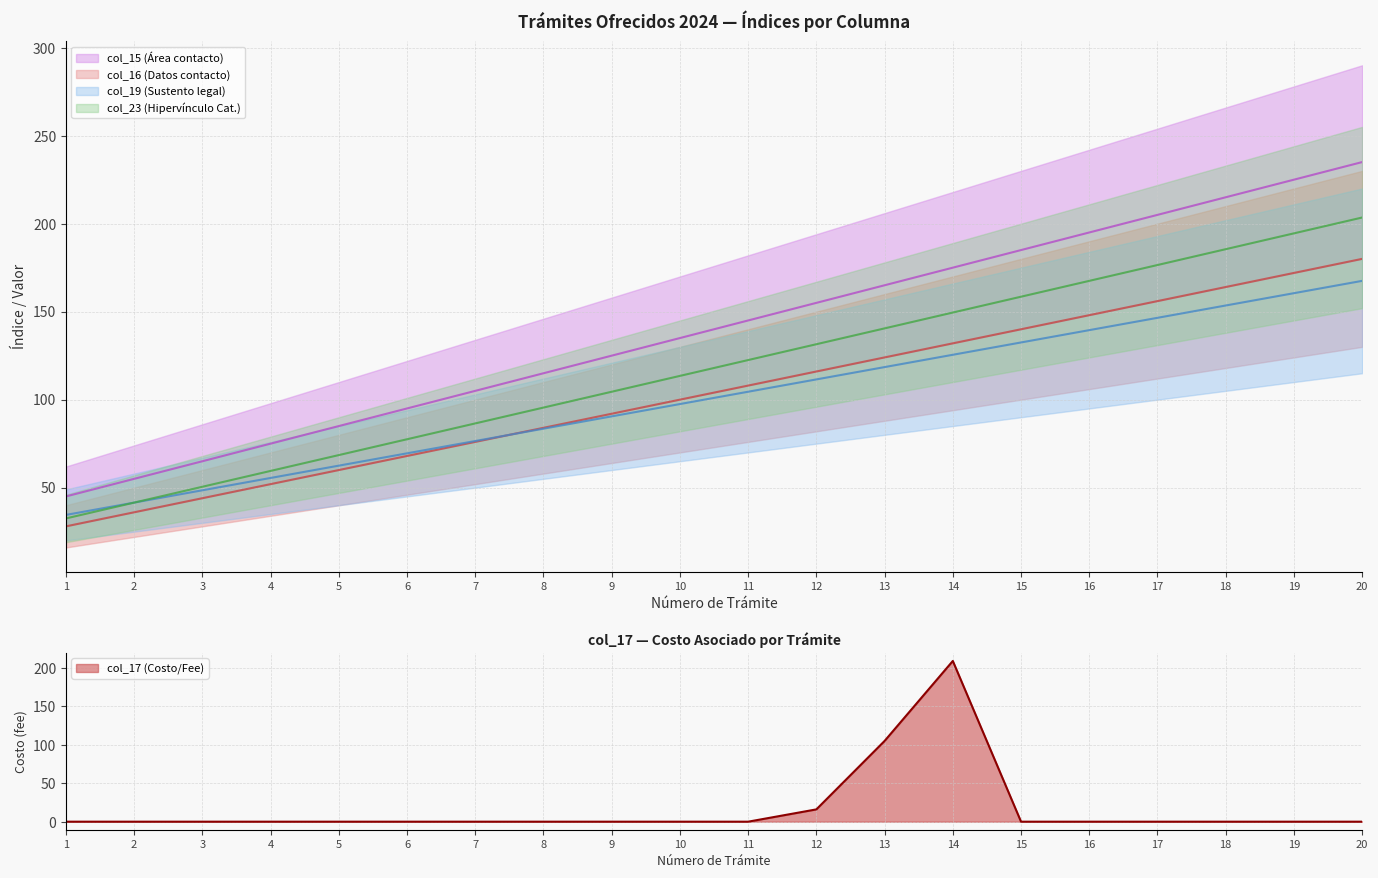

Is it true that col_17 (Costo/Fee) equals 16 at 12?

True